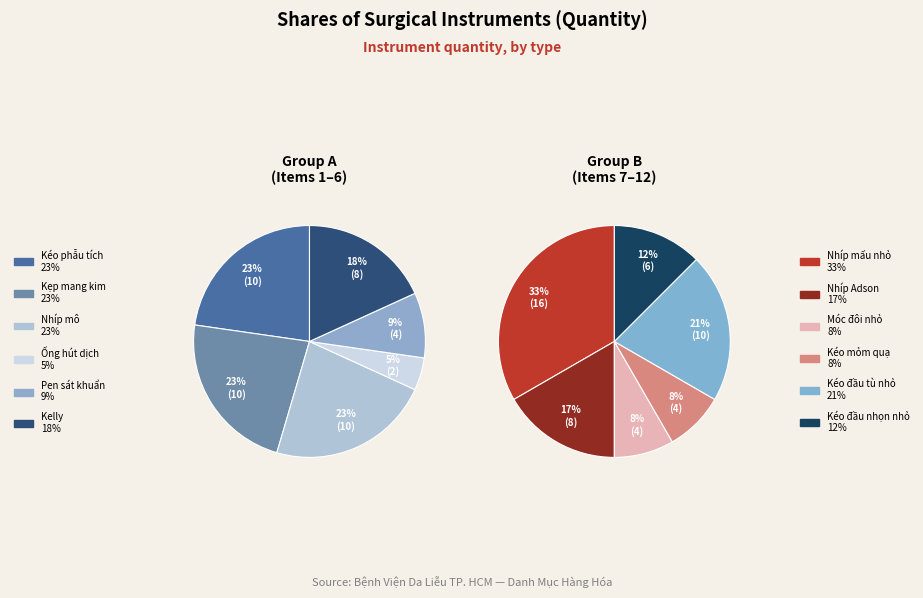

Is it true that Kéo mỏm quạ is 14% of the pie?

False